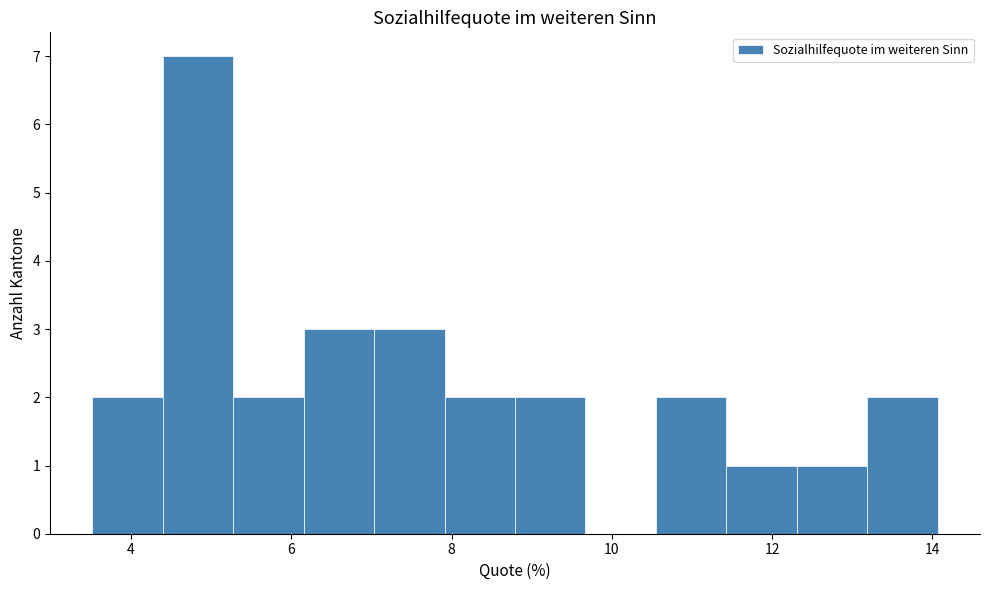

Reading left to right, transcribe this chart: for each bar, give the range it covers on the x-axis and its height. Neither the bar edges nor the heights are printed on the chart, so give them approximately, as read against the axes.

3.6 to 4.4: 2
4.4 to 5.2: 7
5.2 to 6.2: 2
6.2 to 7.0: 3
7.0 to 8.0: 3
8.0 to 8.8: 2
8.8 to 9.6: 2
9.6 to 10.6: 0
10.6 to 11.4: 2
11.4 to 12.4: 1
12.4 to 13.2: 1
13.2 to 14.0: 2